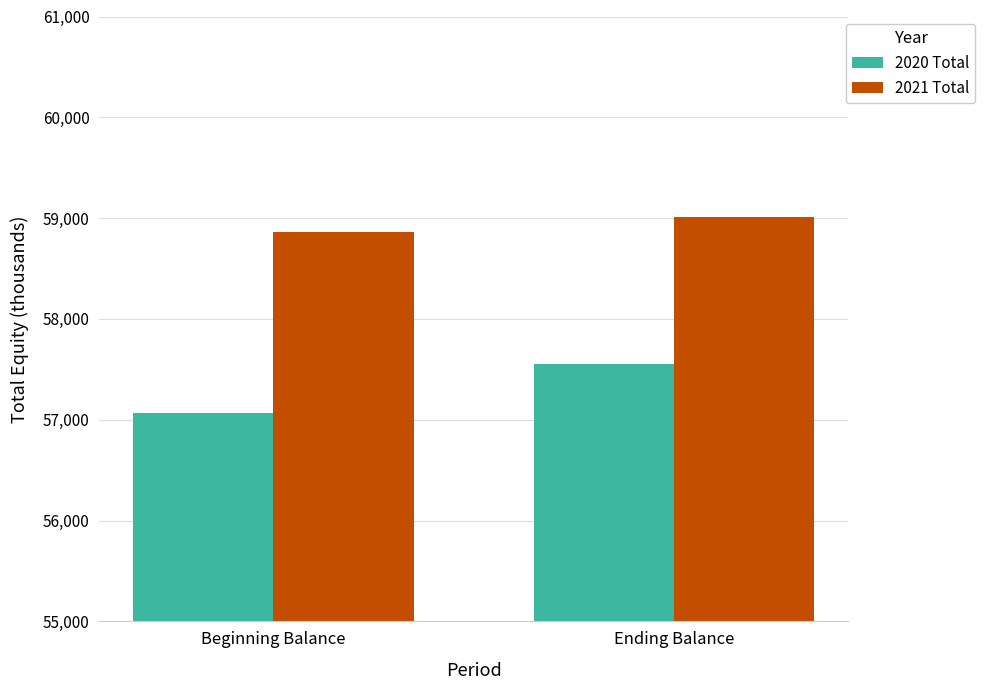

How many groups of bars are there?

2